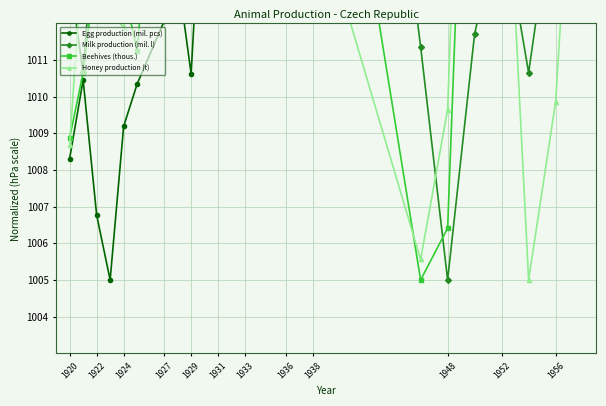

What is the label of the 21st point from the right?

1927